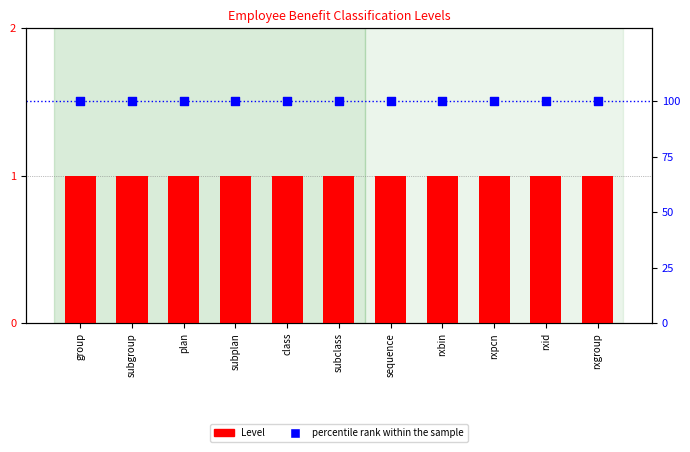

At how many categories does at least one series exceed 30?

11